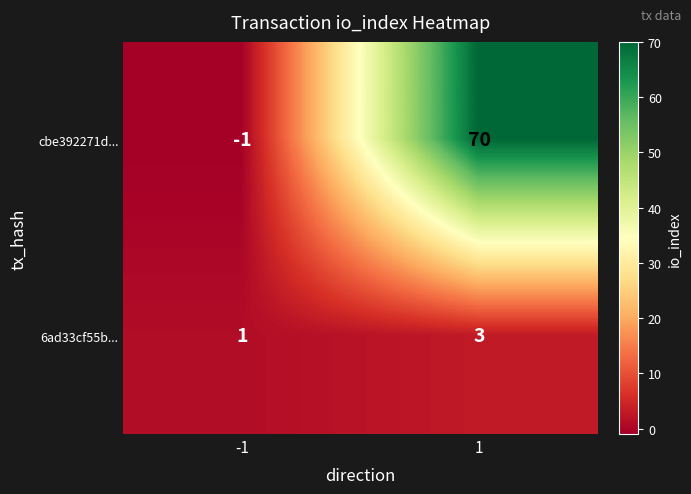

Reading left to right, extract all data points from this chart.

cbe392271d...: -1	70
6ad33cf55b...: 1	3